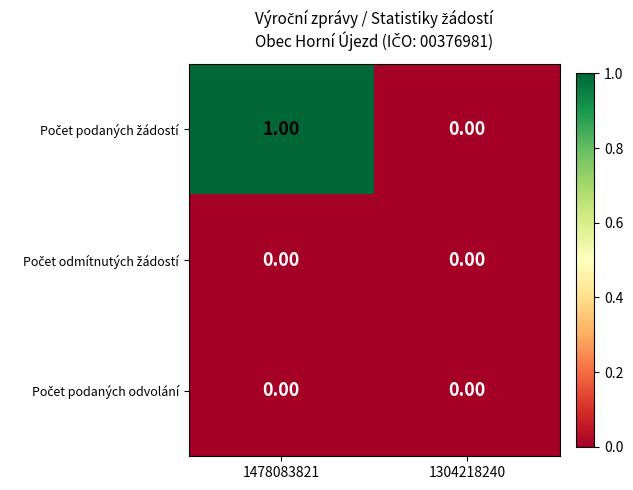

At which category is the sum across all series the highest?

1478083821